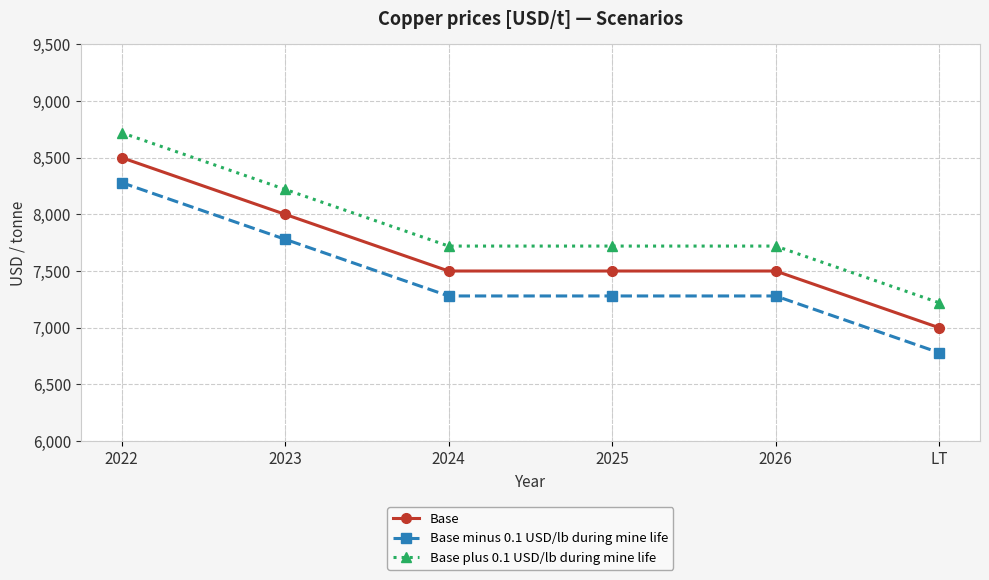

What is the difference between the maximum and minimum values in the Base plus 0.1 USD/lb during mine life series?

1500